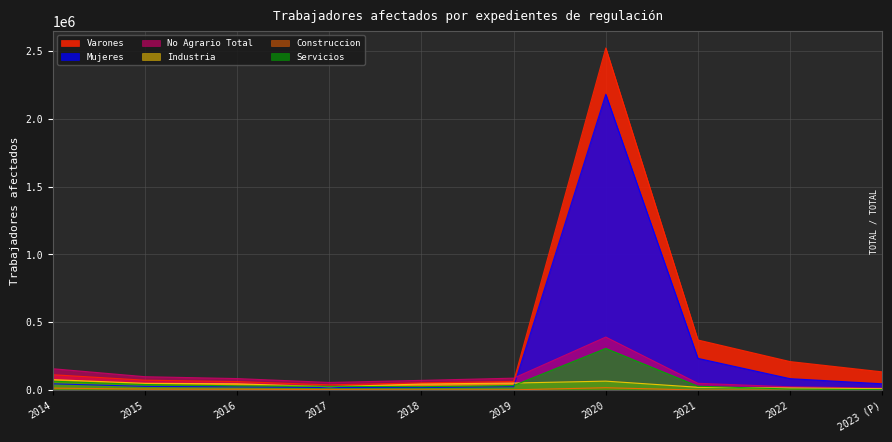

At which category is the sum across all series the highest?

2020